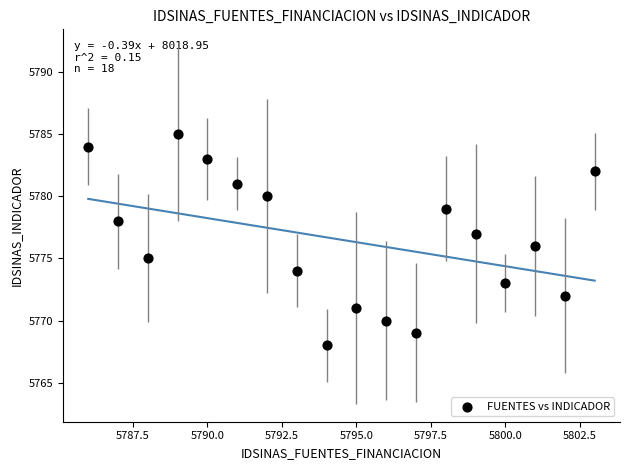

What is the range of Y values (max minus min)?

17